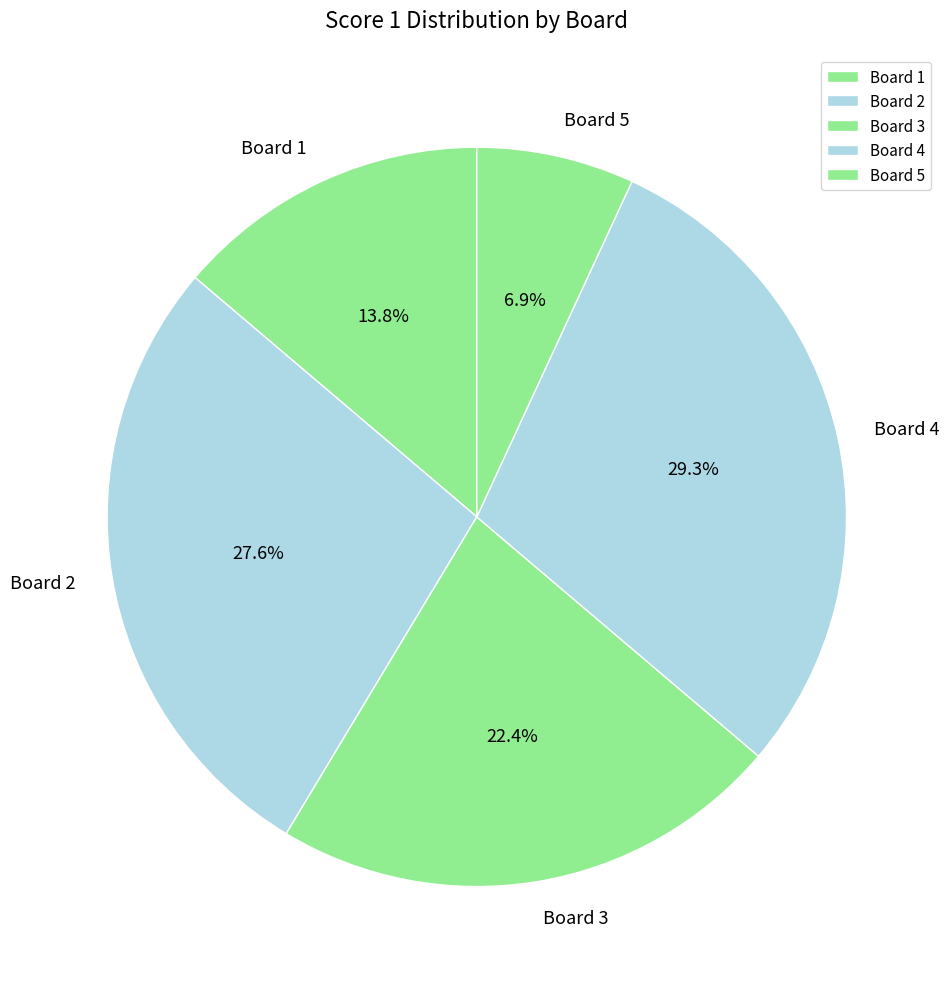

To the nearest percent, what is the difference between the largest and smallest slice percentages?

22%